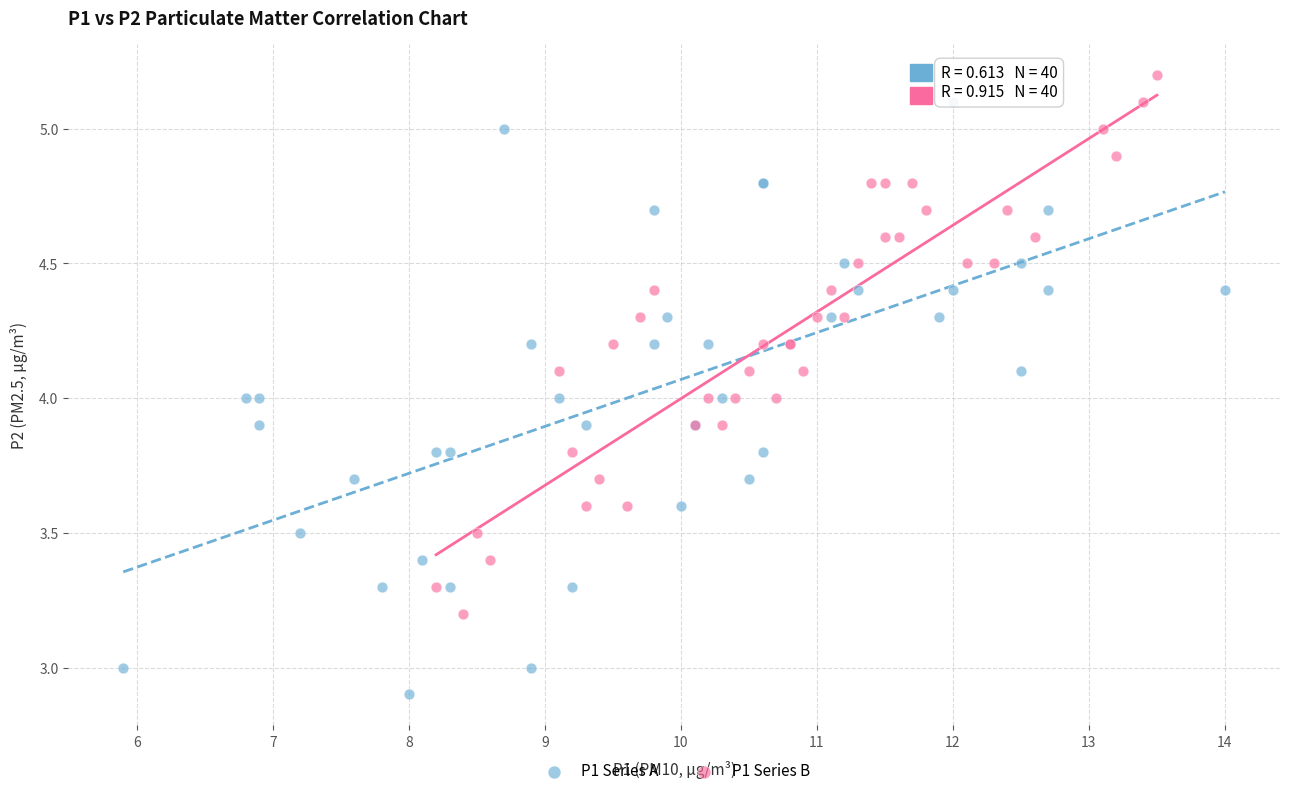

Which series reaches the minimum Y coordinate?

P1 Series A